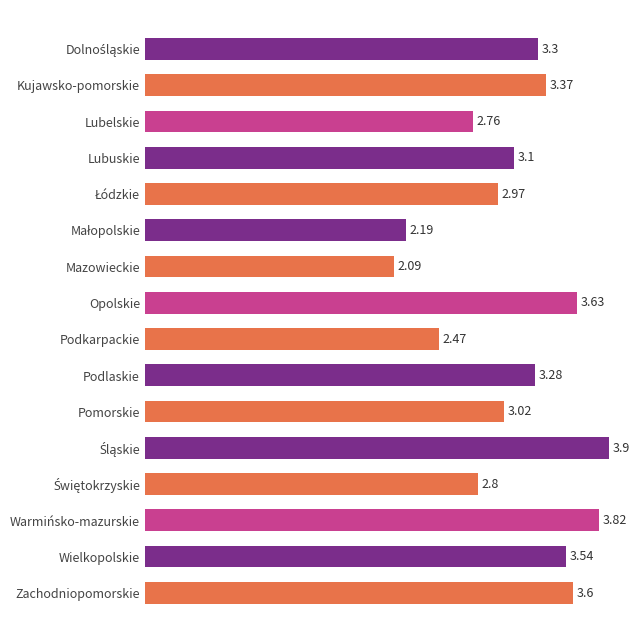

Where is the data nearest to the value 2?

Mazowieckie